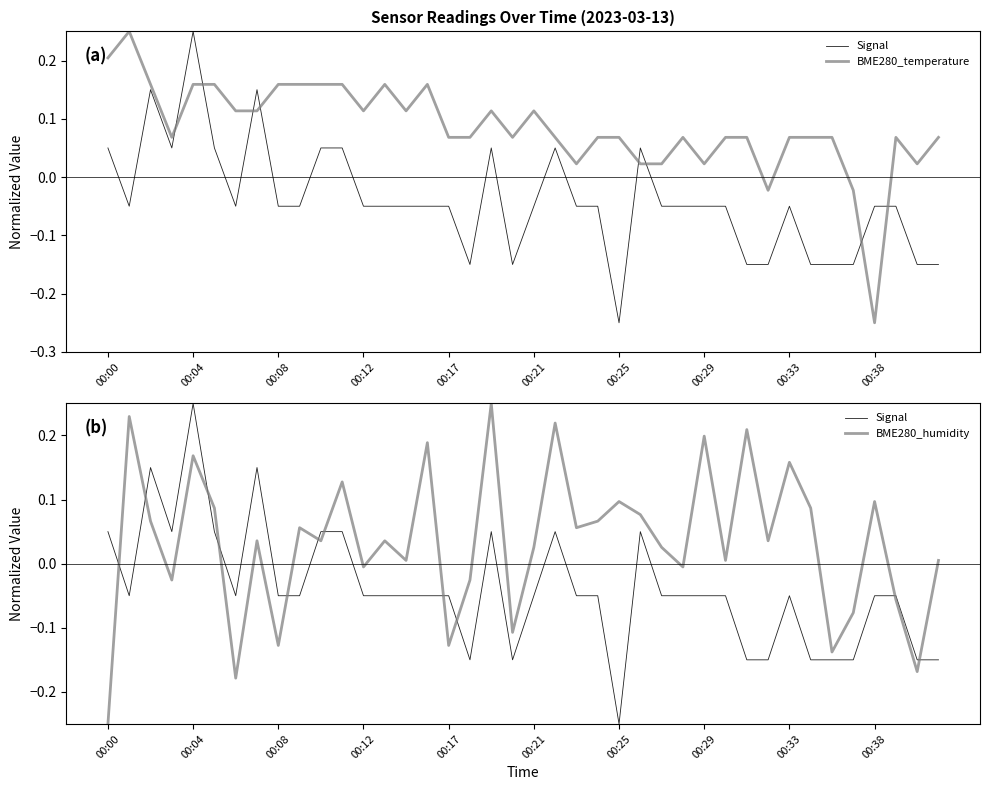

Rank the series at 11 from lowest to highest value.

Signal, BME280_humidity, BME280_temperature